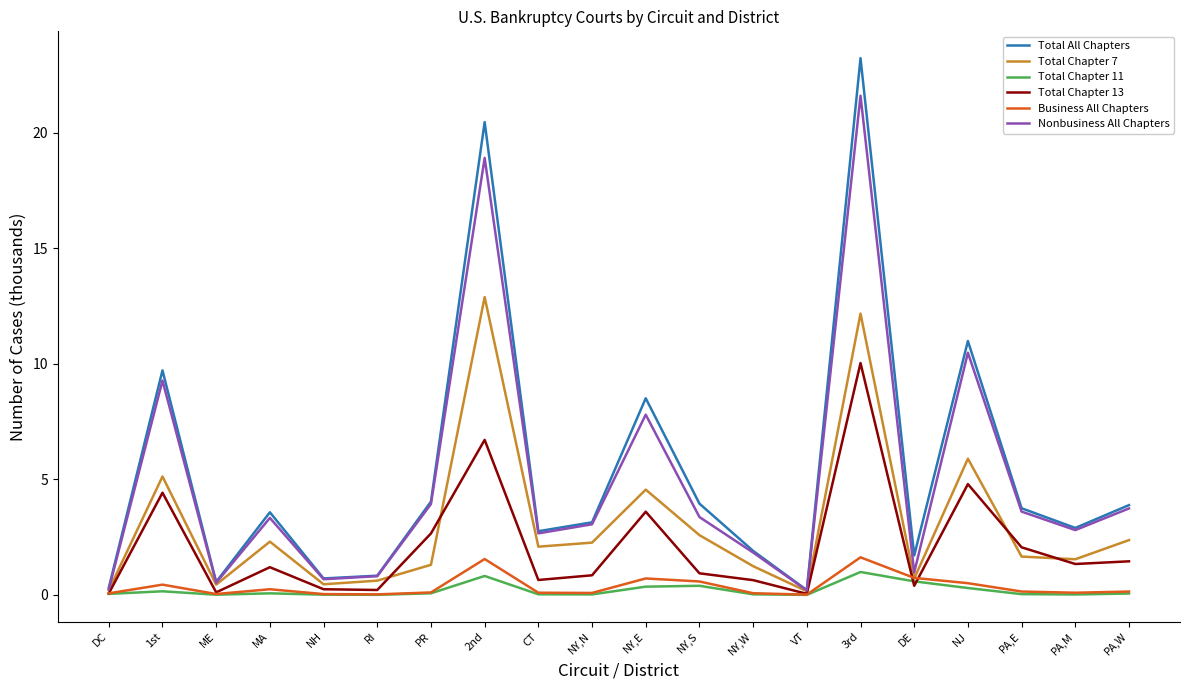

Which label corresponds to the largest value in the chart?

3rd